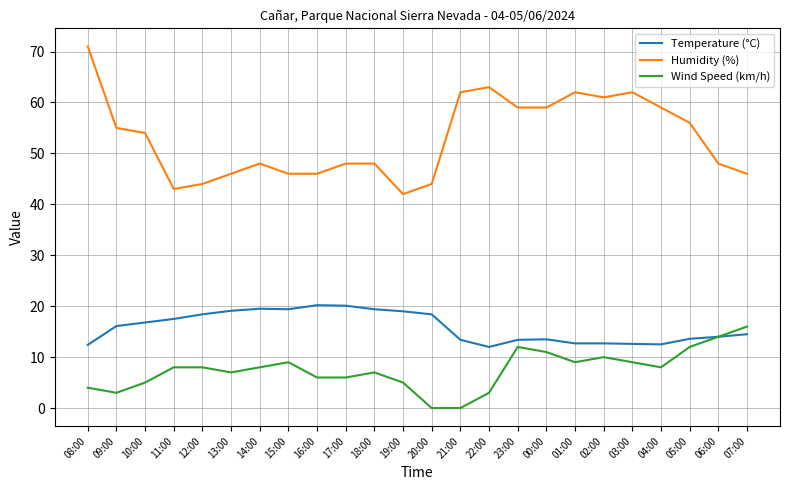

Rank the series at 05:00 from lowest to highest value.

Wind Speed (km/h), Temperature (°C), Humidity (%)